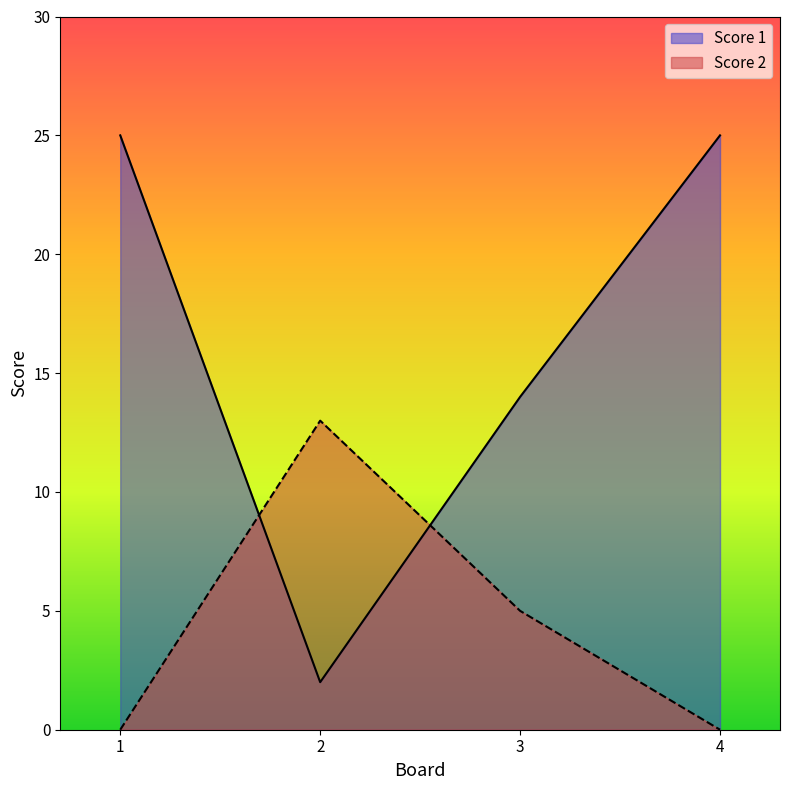

At which category is the sum across all series the highest?

1